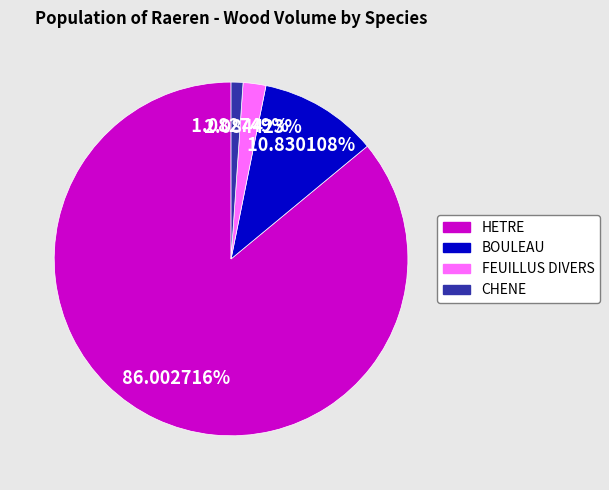

What percentage do BOULEAU and CHENE together represent?

11.9%